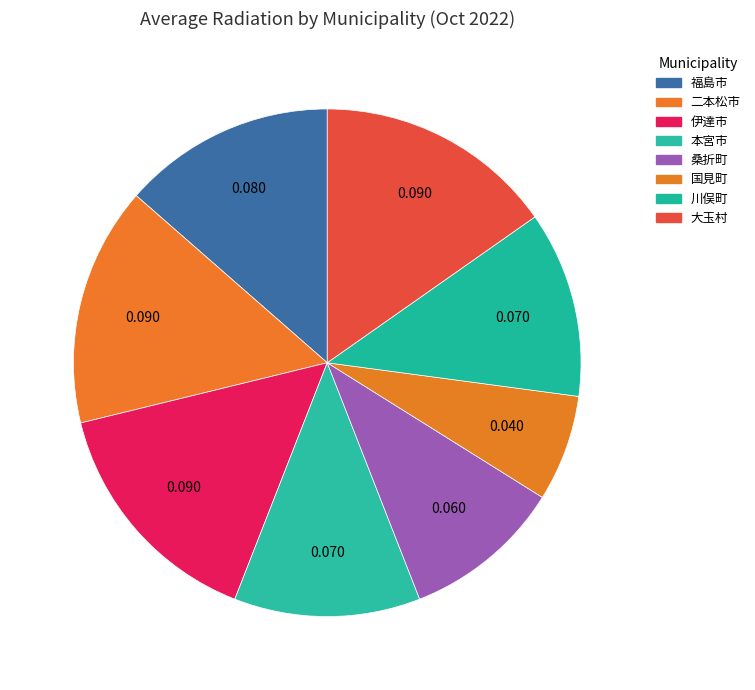

Is 国見町 the majority of the pie?

No